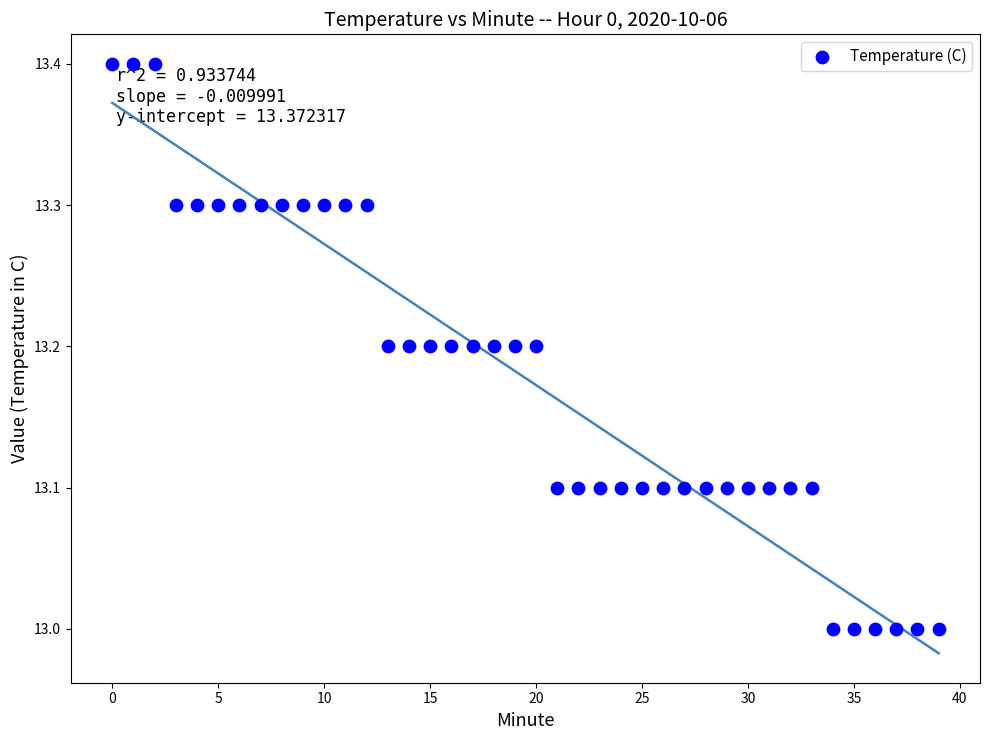

What is the range of Y values (max minus min)?

0.4